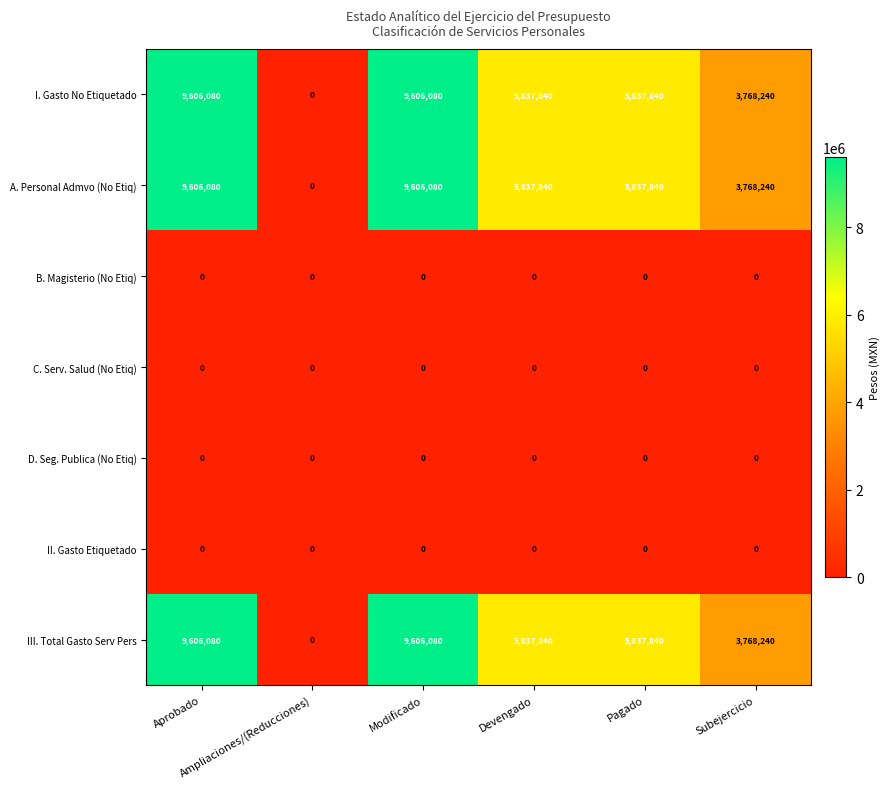

What is the highest value of the A. Personal Admvo (No Etiq) series?

9606080